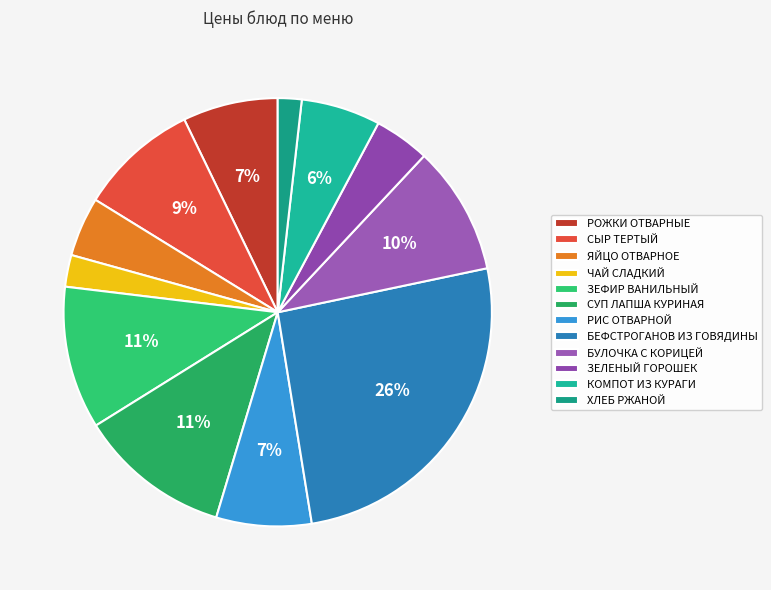

To the nearest percent, what percentage of the pie is КОМПОТ ИЗ КУРАГИ?

6%